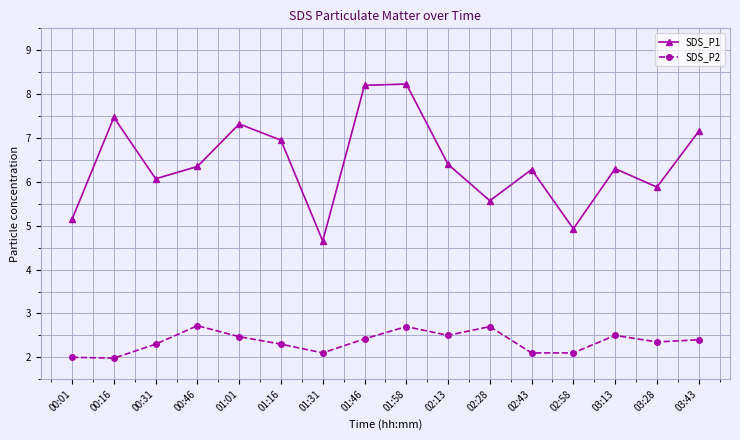

What is the smallest value displayed?

2.0